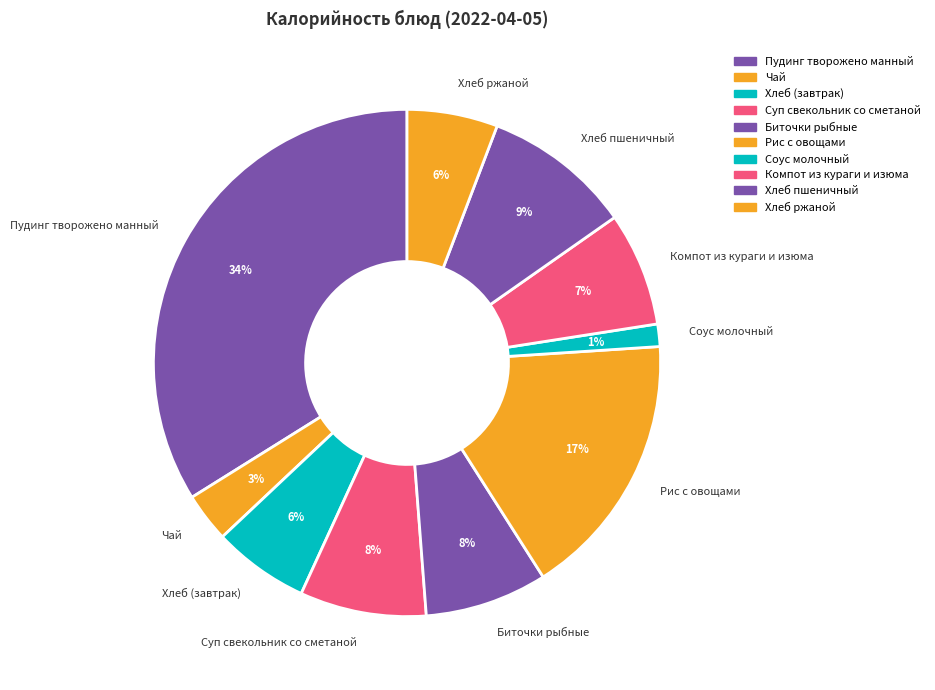

Do Рис с овощами and Компот из кураги и изюма together represent more than half of the pie?

No